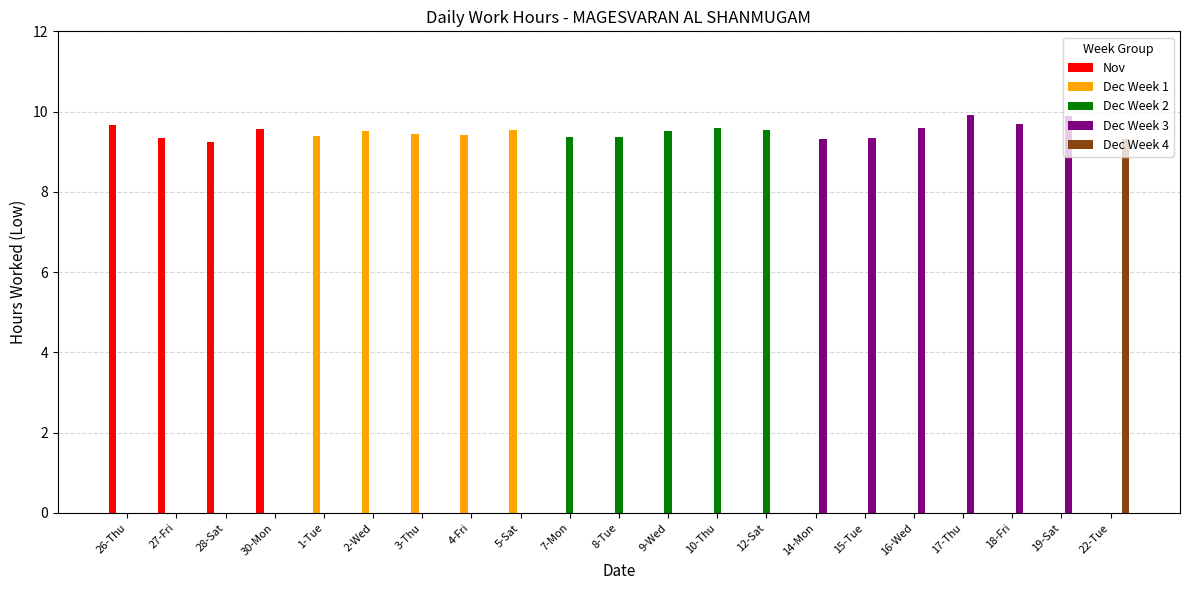

Which series has the largest range (max minus min)?

Dec Week 3